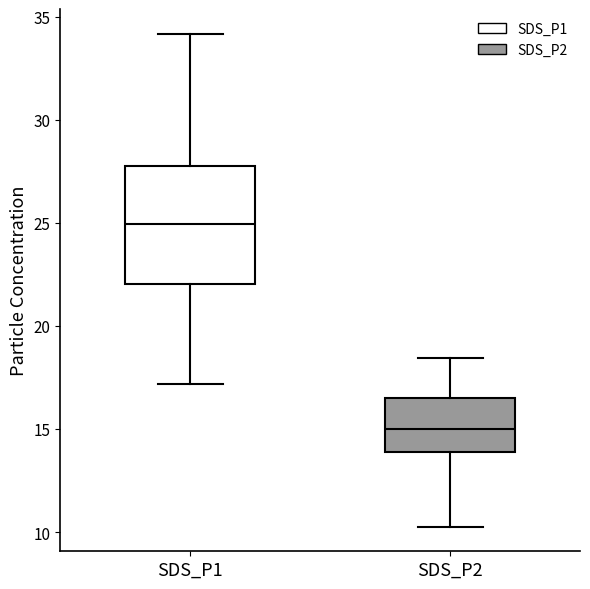

Where does the upper whisker of the box for SDS_P2 end on the y-axis? The values are not printed on the chart, so give them approximately, as read against the axis.

18.5